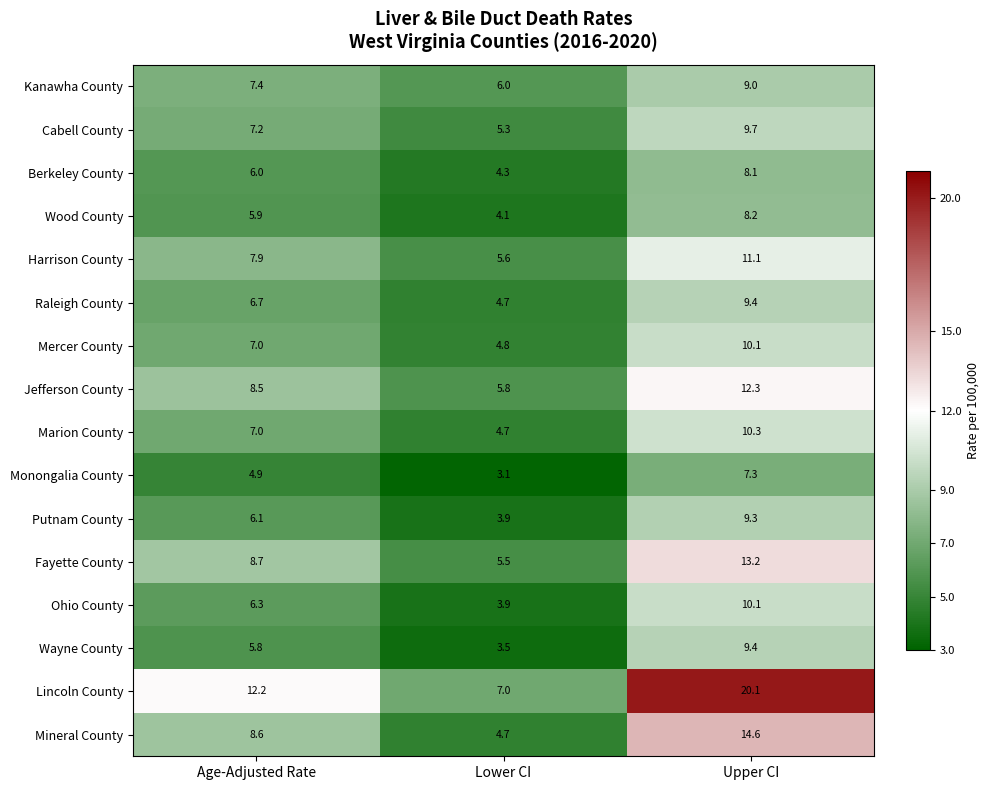

What is the difference between the highest and lowest values at Age-Adjusted Rate?

7.3